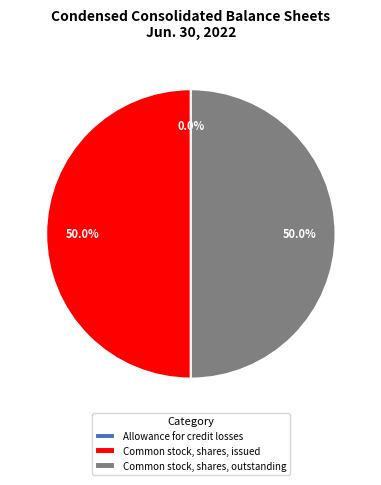

What is the ratio of the value at Common stock, shares, issued to the value at Common stock, shares, outstanding?

1.0